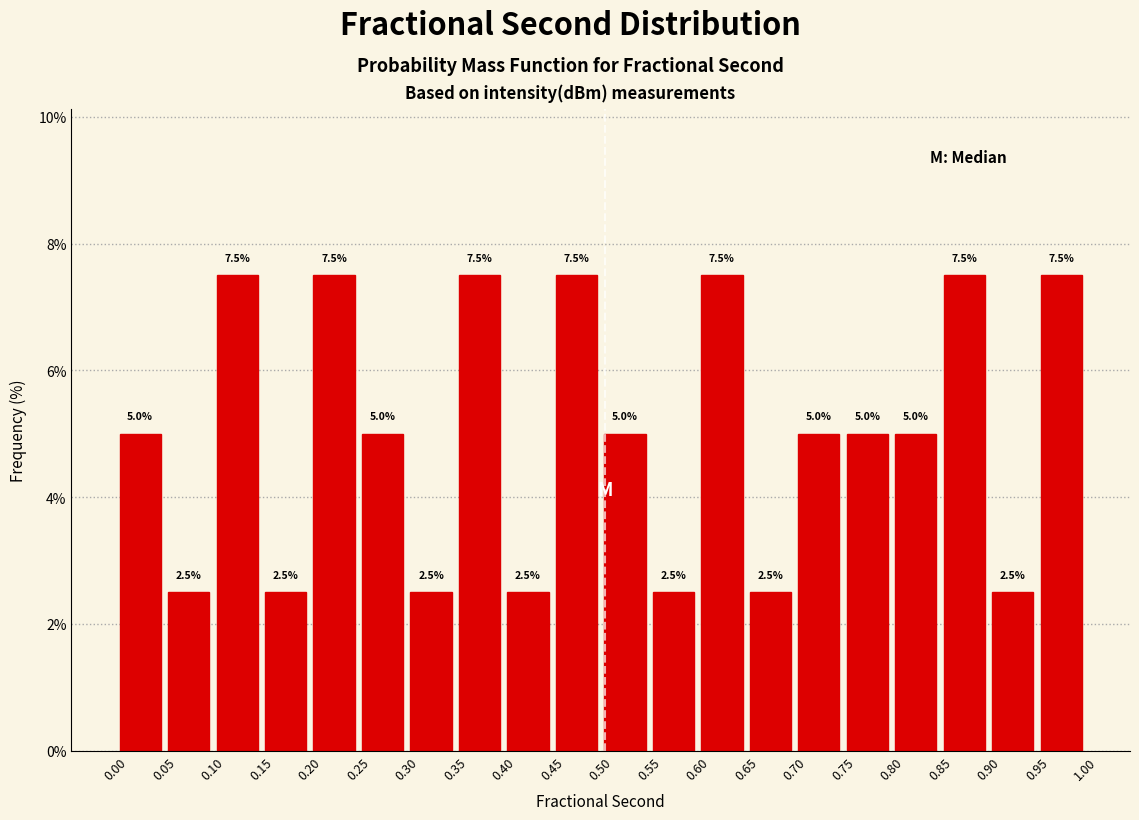

What is the height of the bar covering 0.20 to 0.25 on the x-axis?

7.5